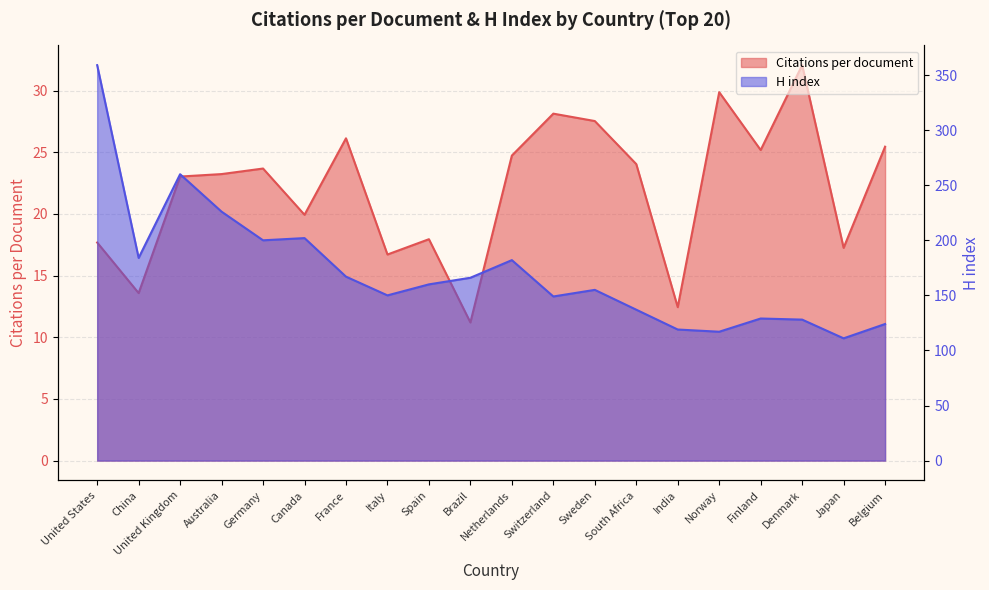

At which label does H index reach its peak?

United States